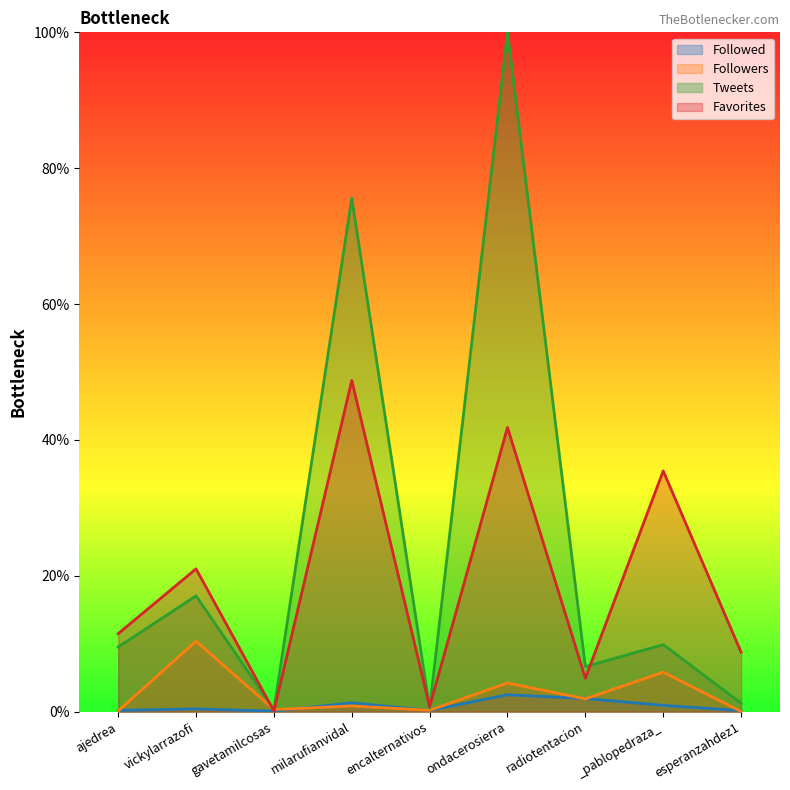

How many values in the Favorites series exceed 11?

5